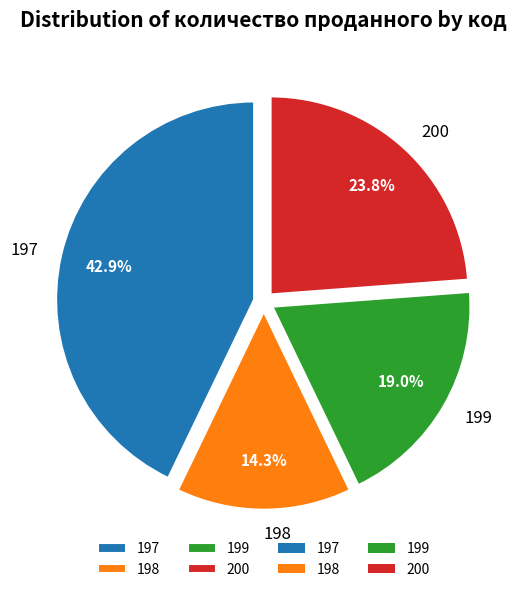

Count the number of slices in the pie.

4